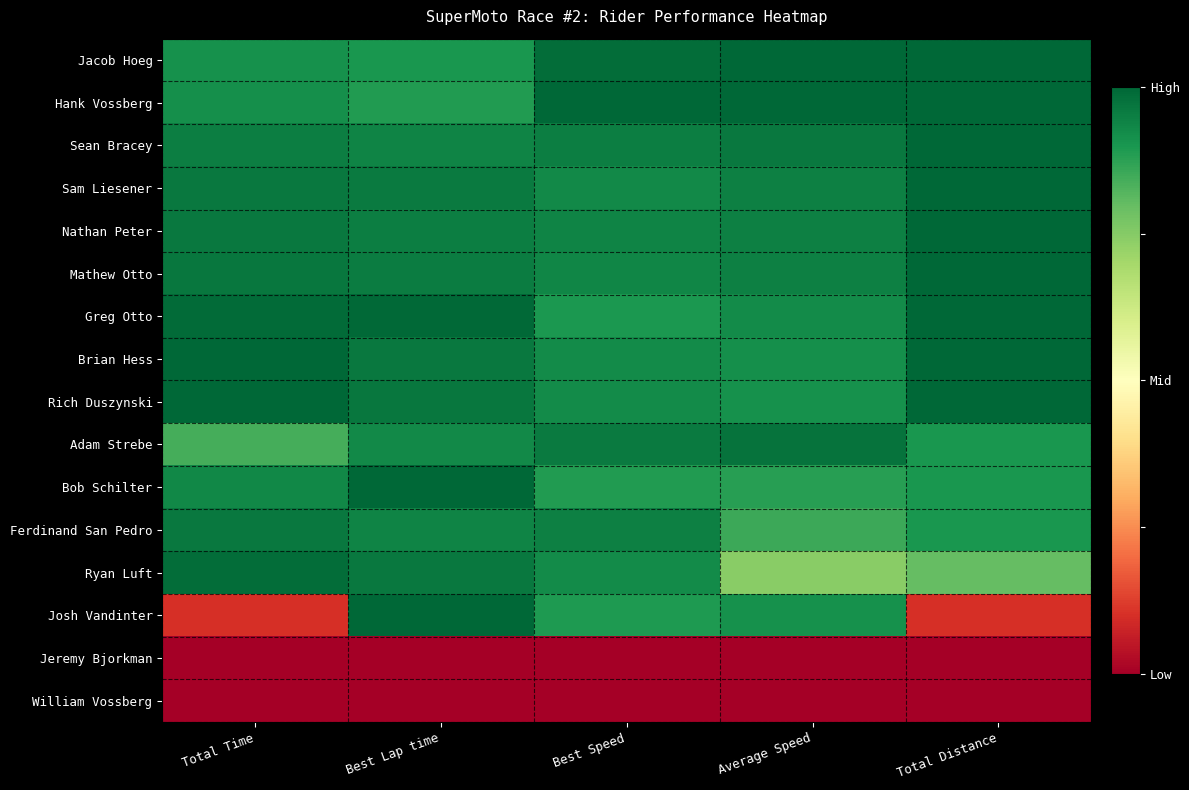

List the series in order of their peak value, highest first.

Jacob Hoeg, Hank Vossberg, Sean Bracey, Sam Liesener, Nathan Peter, Mathew Otto, Greg Otto, Brian Hess, Rich Duszynski, Bob Schilter, Josh Vandinter, Ryan Luft, Adam Strebe, Ferdinand San Pedro, Jeremy Bjorkman, William Vossberg